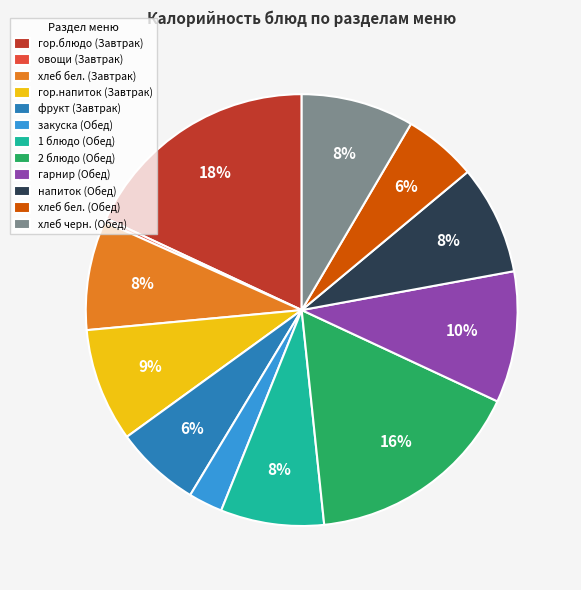

To the nearest percent, what portion does гор.блюдо (Завтрак) represent?

18%